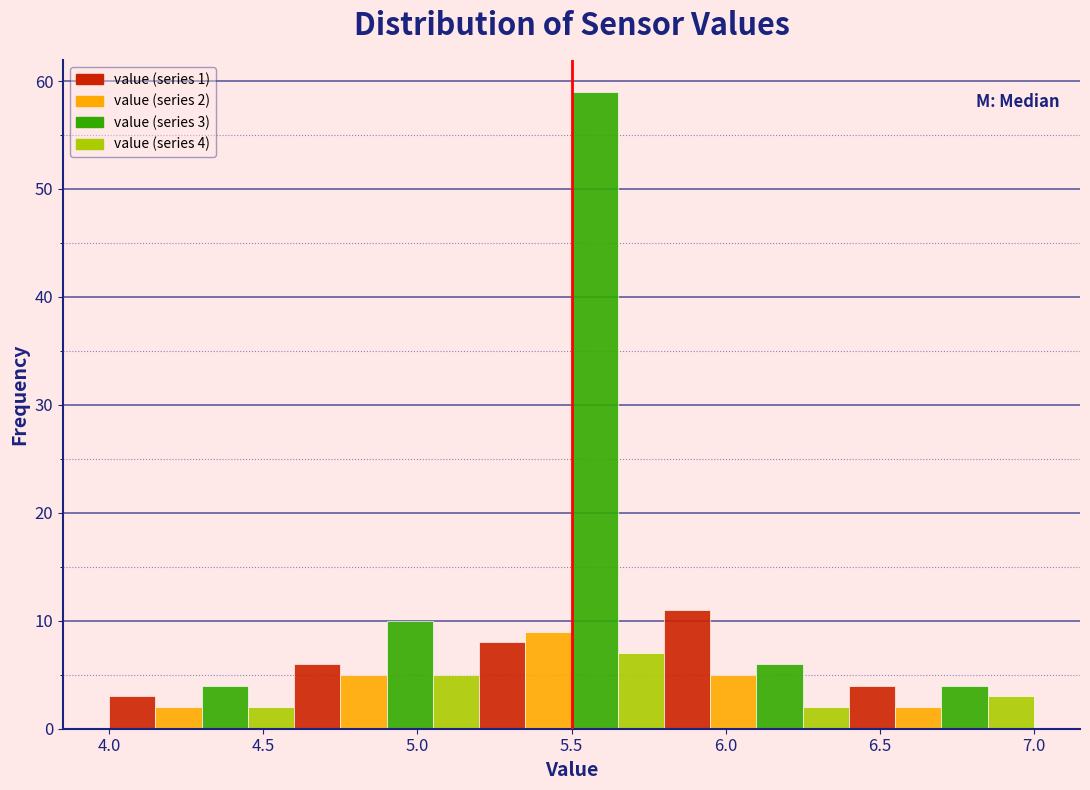

Around what value on the x-axis is the tallest bar? Give the approximate position of its centre, as read against the axis.

5.60